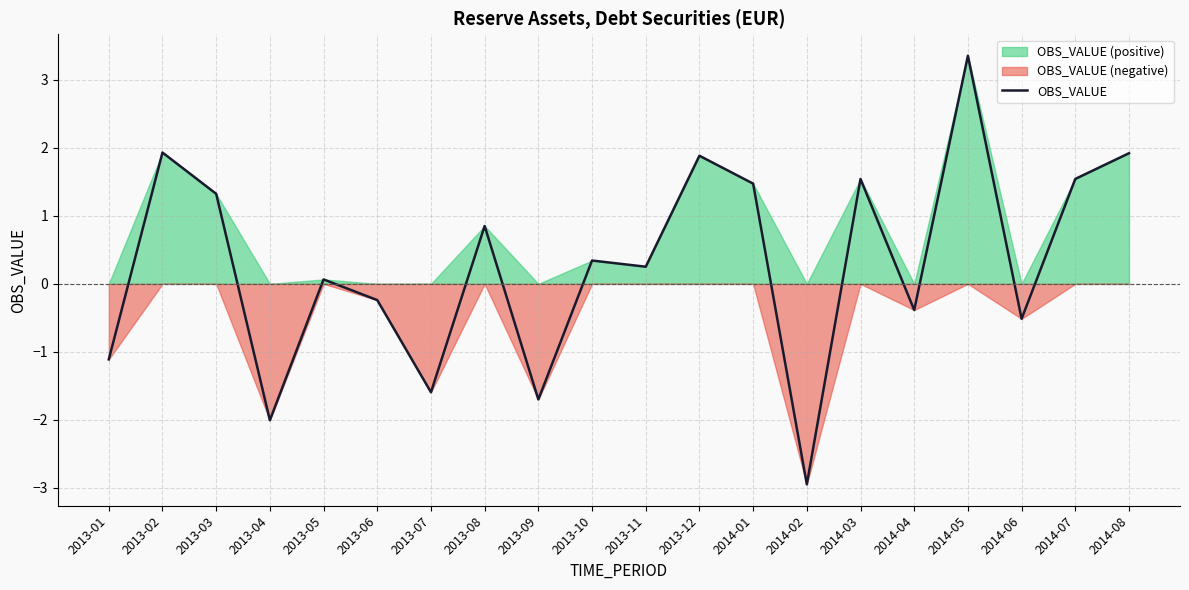

Rank the categories by value from lowest to highest.

2014-02, 2013-04, 2013-09, 2013-07, 2013-01, 2014-06, 2014-04, 2013-06, 2013-05, 2013-11, 2013-10, 2013-08, 2013-03, 2014-01, 2014-03, 2014-07, 2013-12, 2014-08, 2013-02, 2014-05